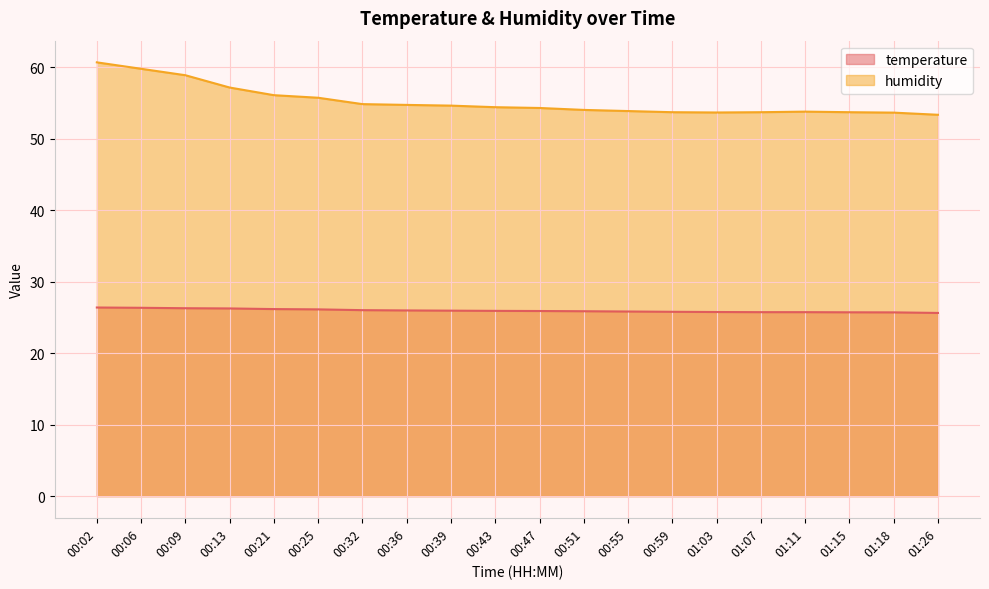

Reading left to right, list all the values displayed in this chart.

temperature: 00:02=26.4	00:06=26.3	00:09=26.3	00:13=26.2	00:21=26.1	00:25=26.1	00:32=26.0	00:36=26.0	00:39=25.9	00:43=25.9	00:47=25.9	00:51=25.9	00:55=25.8	00:59=25.8	01:03=25.7	01:07=25.7	01:11=25.7	01:15=25.7	01:18=25.7	01:26=25.6
humidity: 00:02=60.6	00:06=59.8	00:09=58.9	00:13=57.1	00:21=56.1	00:25=55.7	00:32=54.8	00:36=54.7	00:39=54.6	00:43=54.4	00:47=54.3	00:51=54.0	00:55=53.8	00:59=53.7	01:03=53.6	01:07=53.7	01:11=53.8	01:15=53.7	01:18=53.6	01:26=53.3